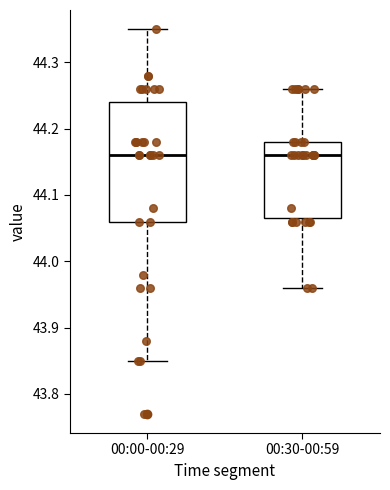

Where is the upper edge of the box for 00:30-00:59 on the y-axis? The values are not printed on the chart, so give them approximately, as read against the axis.

44.18